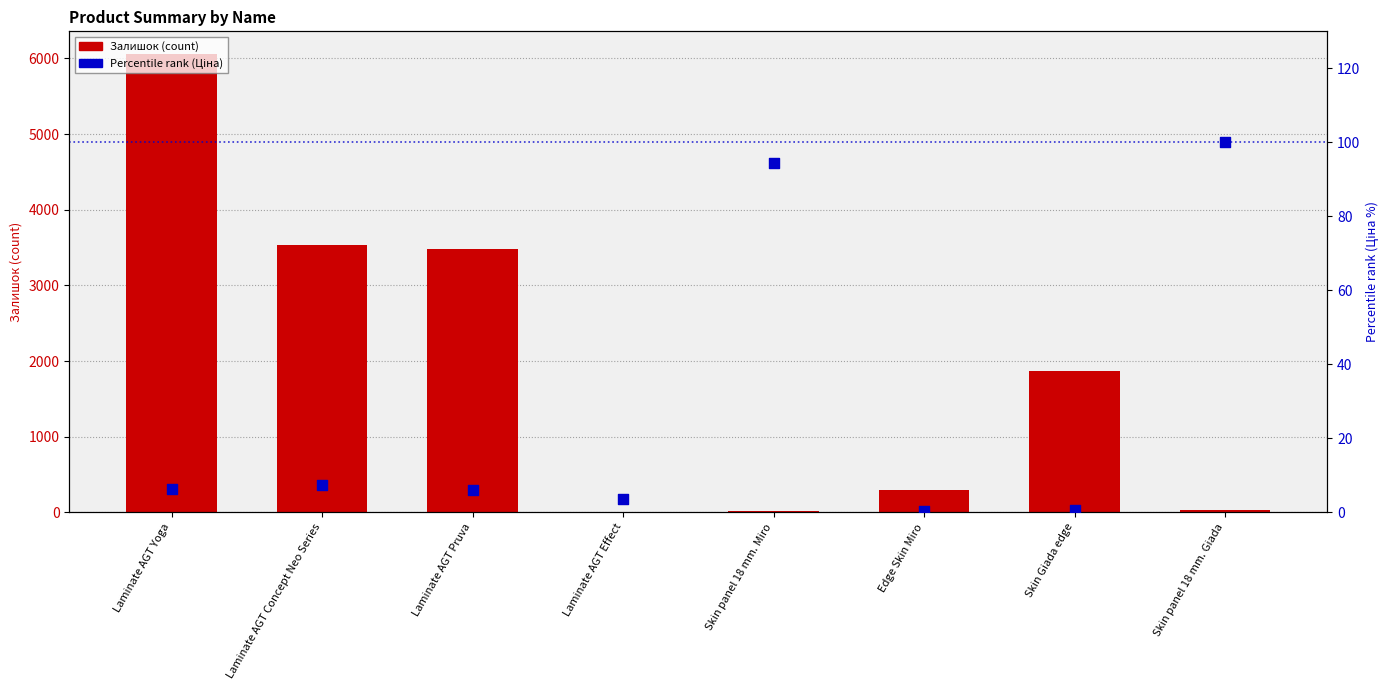

Which series reaches the minimum Y coordinate?

Залишок (count)